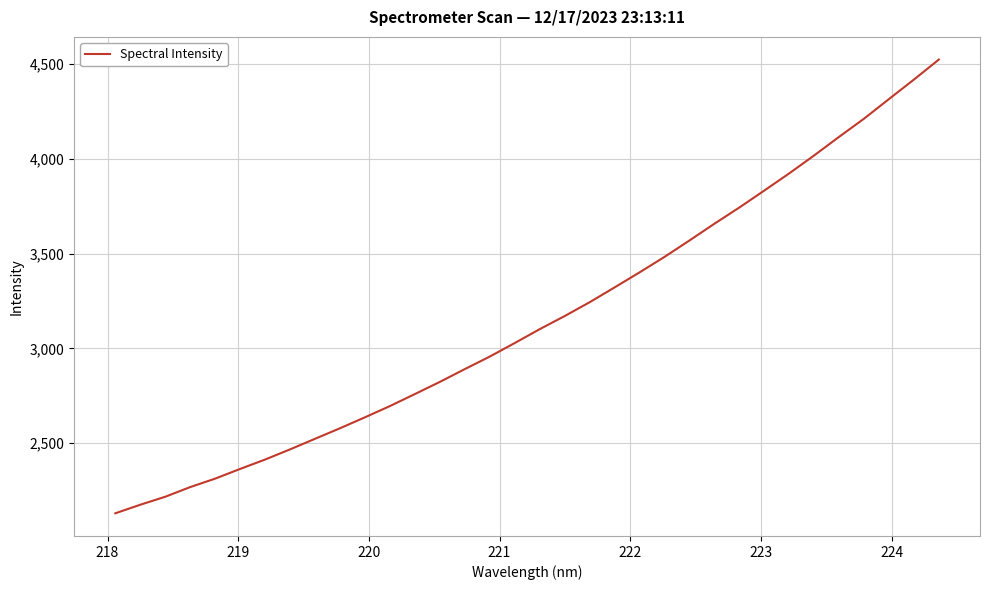

What is the difference between the maximum and second lowest values?

2346.2